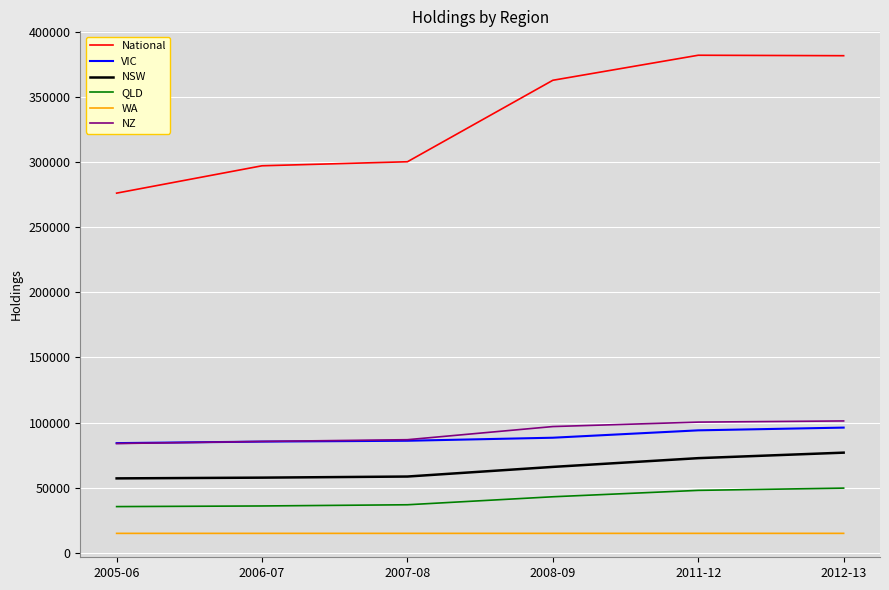

Which series has the widest spread of values?

National